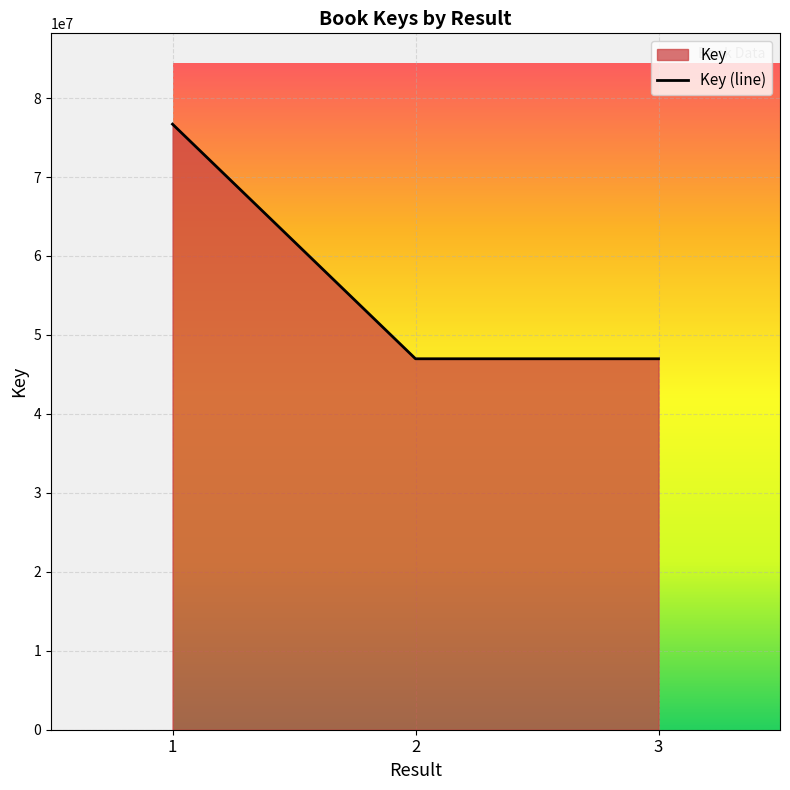

What is the ratio of the value at 3 to the value at 2?

1.0